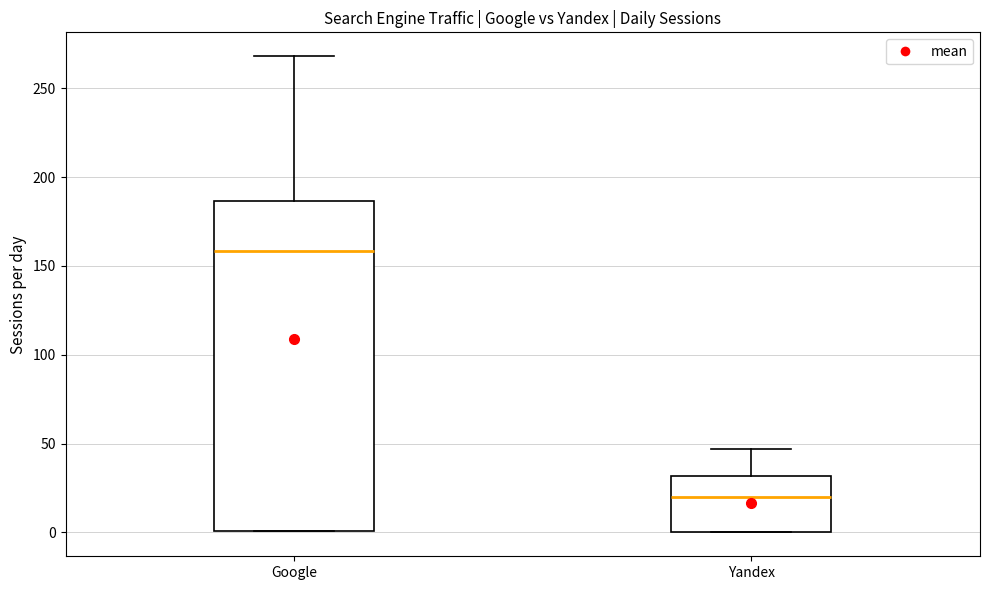

Comparing the boxes themselves (not the whiskers), which one is the tallest?

Google